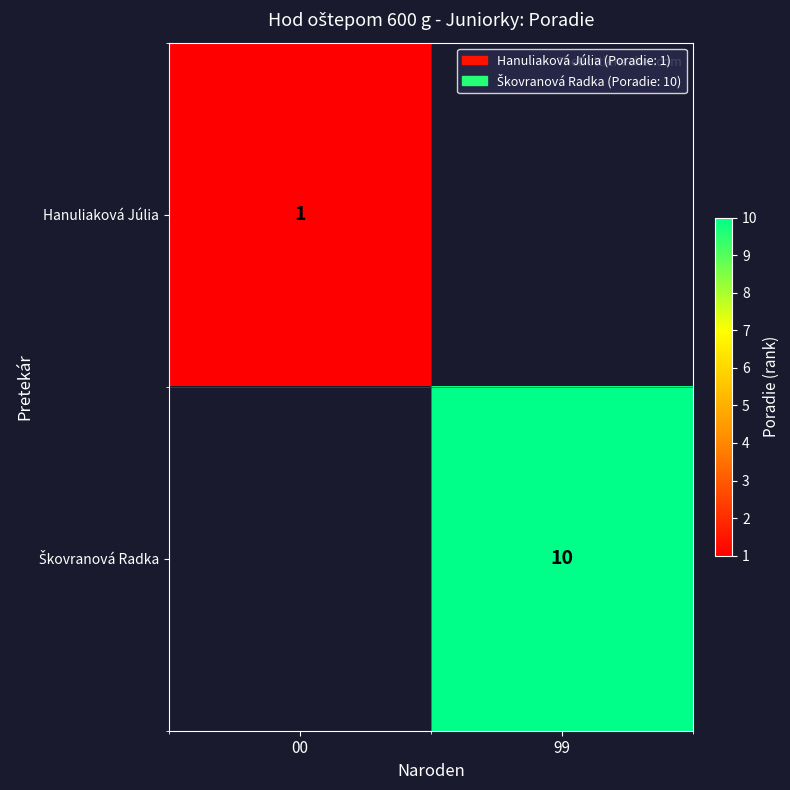

List the labels in order of Škovranová Radka value, smallest first.

00, 99